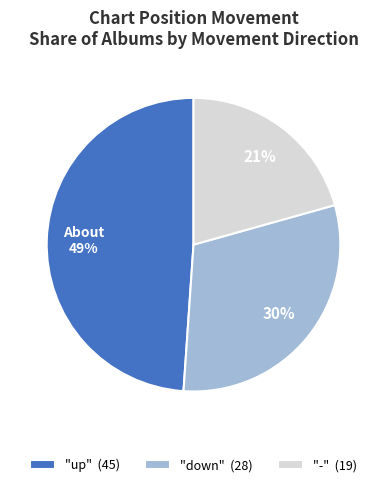

To the nearest percent, what is the average slice percentage?

33%